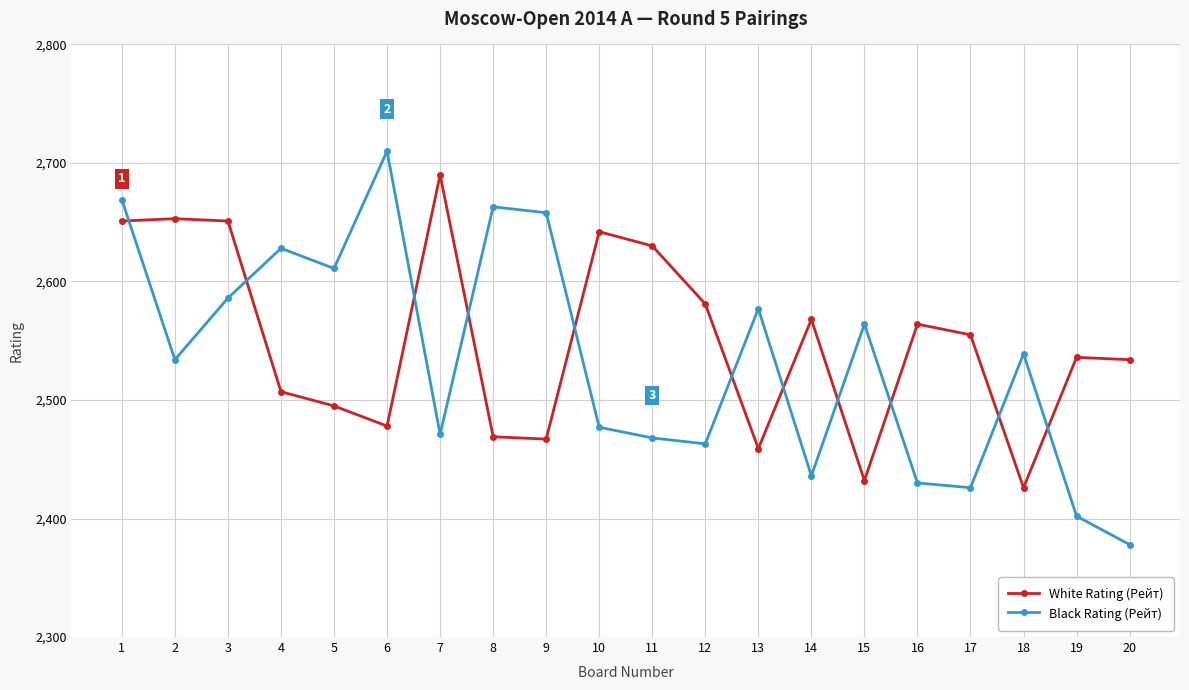

What is the value of the Black Rating (Рейт) point at the 8th from the left?

2663